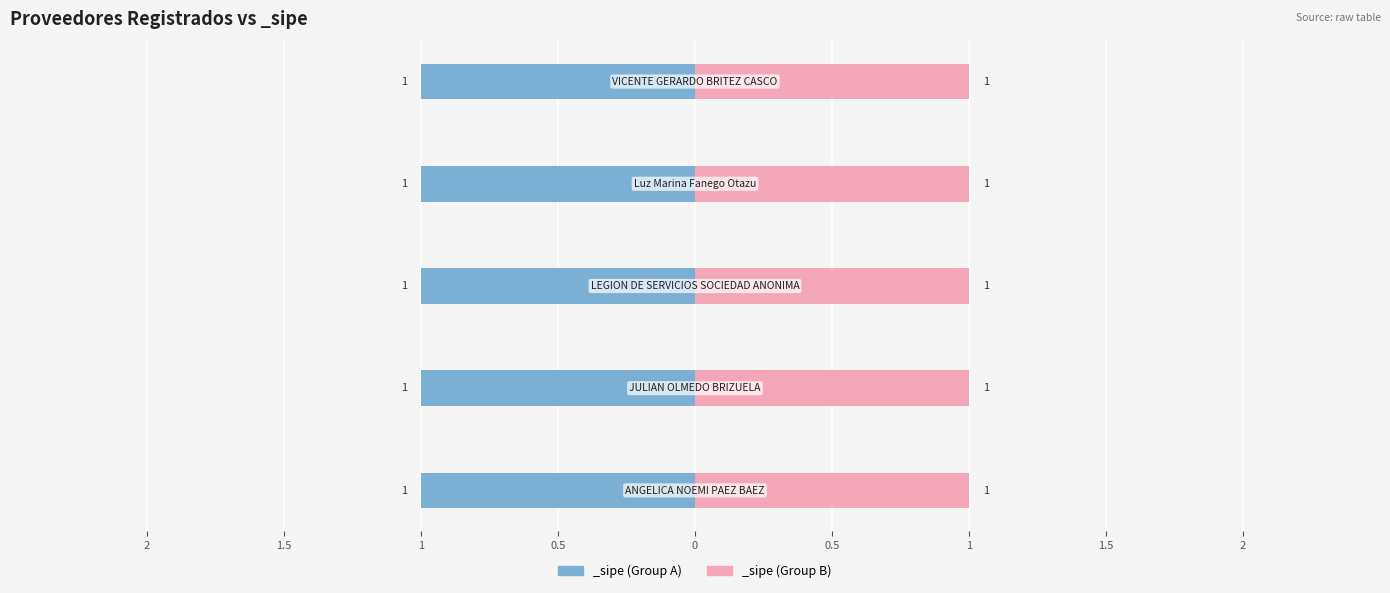

How many groups of bars are there?

5